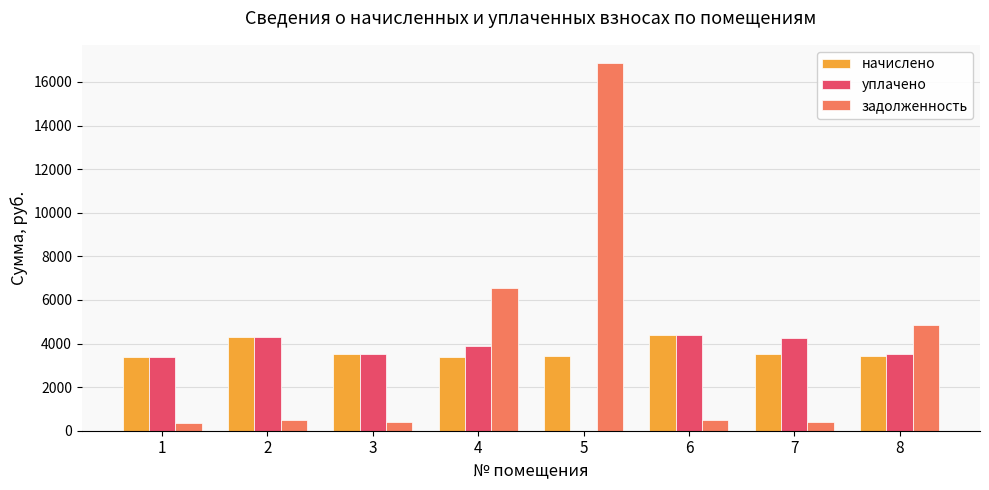

What is the total value across all series at 6?

9282.6